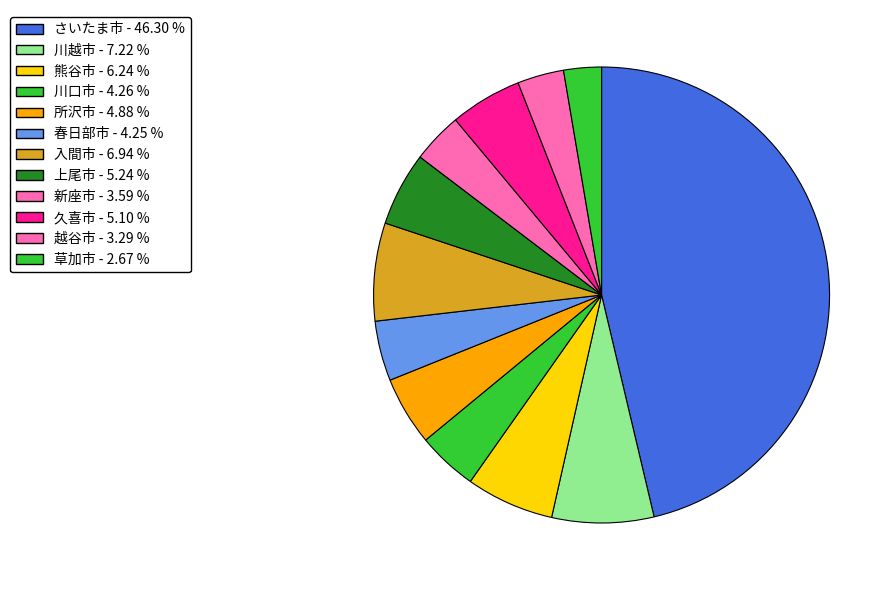

Count the number of slices in the pie.

12